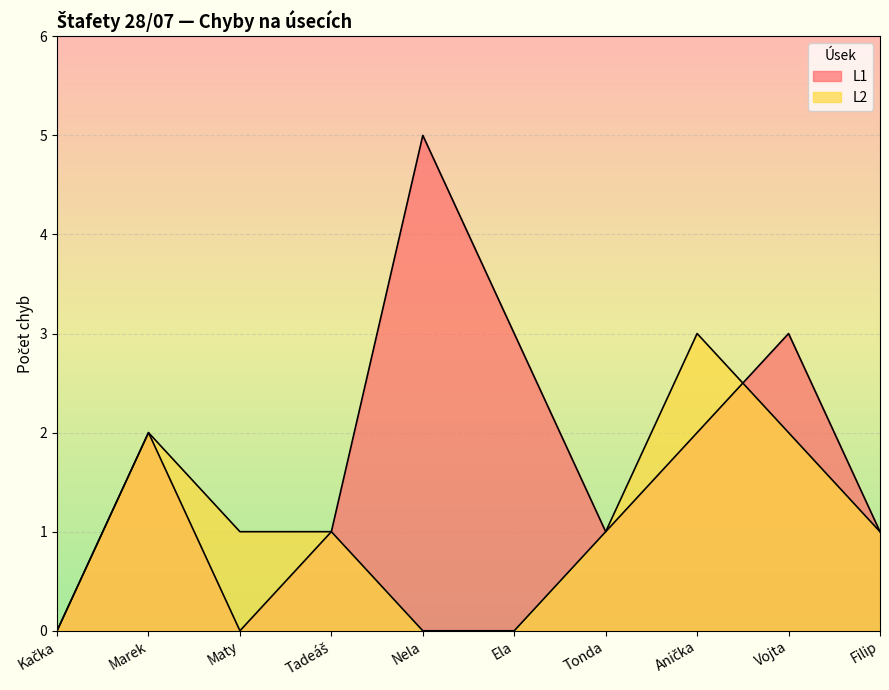

How many series are shown in this chart?

2